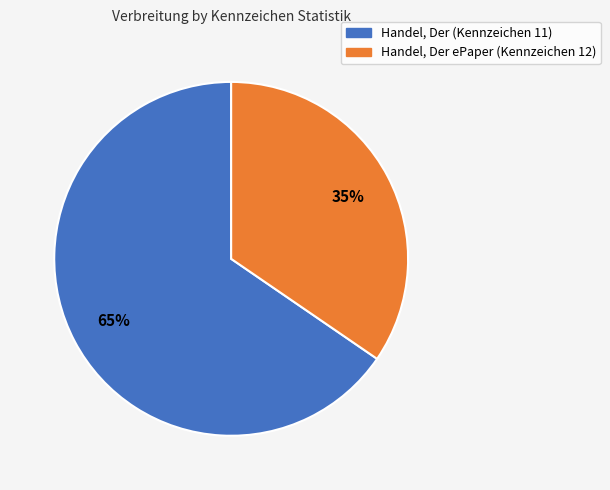

How many segments does this pie chart have?

2